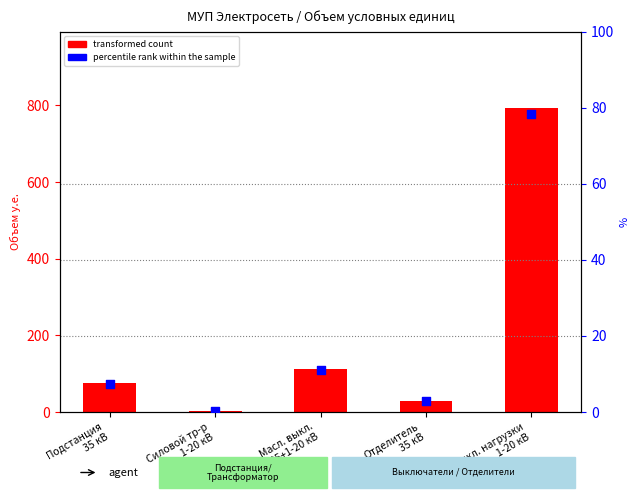

Which series has the largest total across all categories?

transformed count